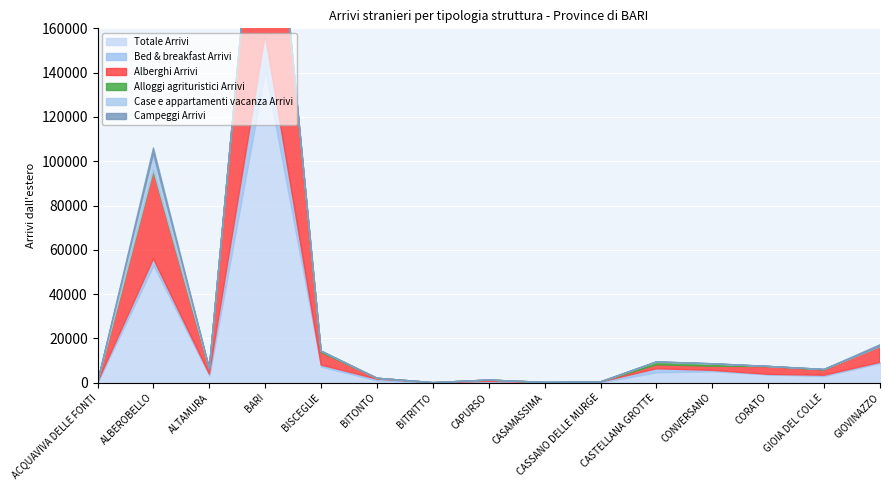

Reading left to right, list all the values displayed in this chart.

Totale Arrivi: 110	53066	3245	141150	7226	1025	7	590	85	182	4691	5143	3764	3014	8853
Bed & breakfast Arrivi: 57	2865	688	15903	759	614	5	17	6	145	1607	431	16	344	337
Alberghi Arrivi: 0	39807	2539	117997	5636	366	0	573	45	7	1772	1860	3506	2378	7164
Alloggi agrituristici Arrivi: 11	313	17	721	596	0	0	0	0	26	1237	966	61	237	0
Case e appartamenti vacanza Arrivi: 37	7371	0	399	68	0	0	0	0	0	75	158	9	0	0
Campeggi Arrivi: 0	2570	0	0	0	0	0	0	0	0	0	0	0	0	778